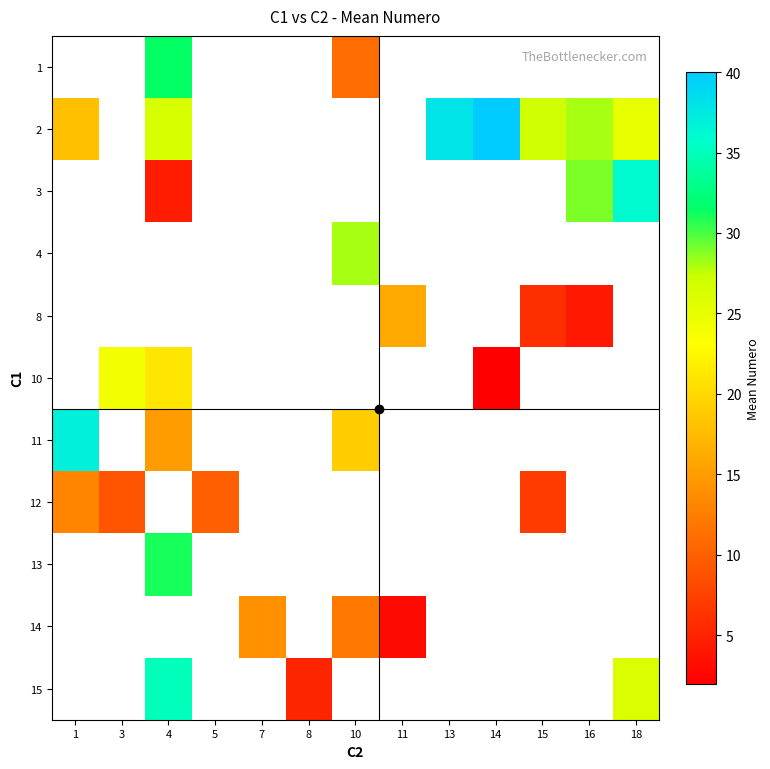

Between 10 and 3, which is larger?

3